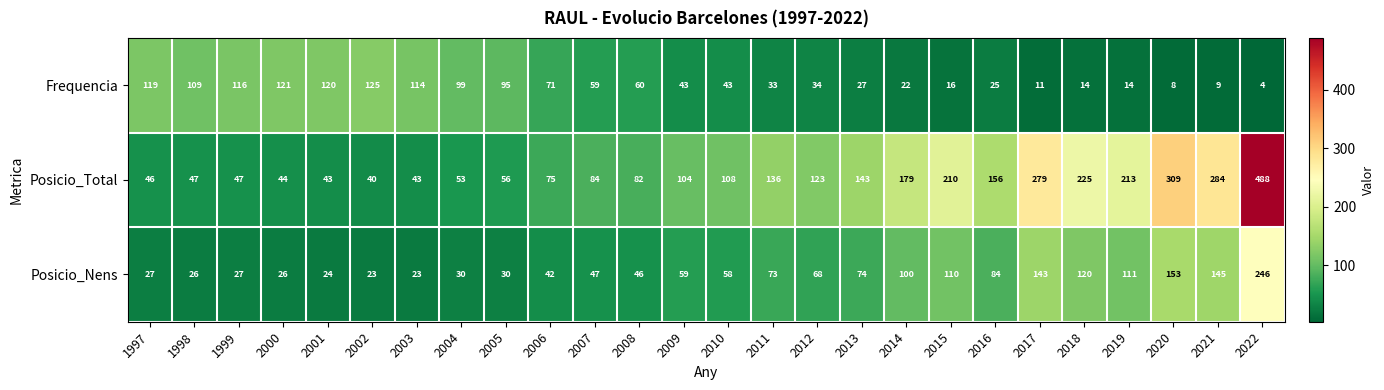

What is the sum of all Posicio_Nens values?

1915